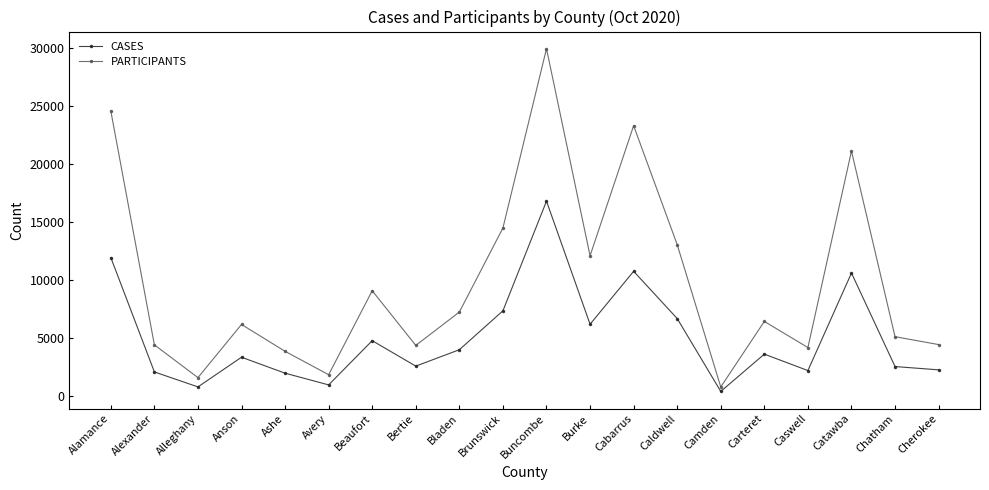

Which category has the lowest value in the PARTICIPANTS series?

Camden